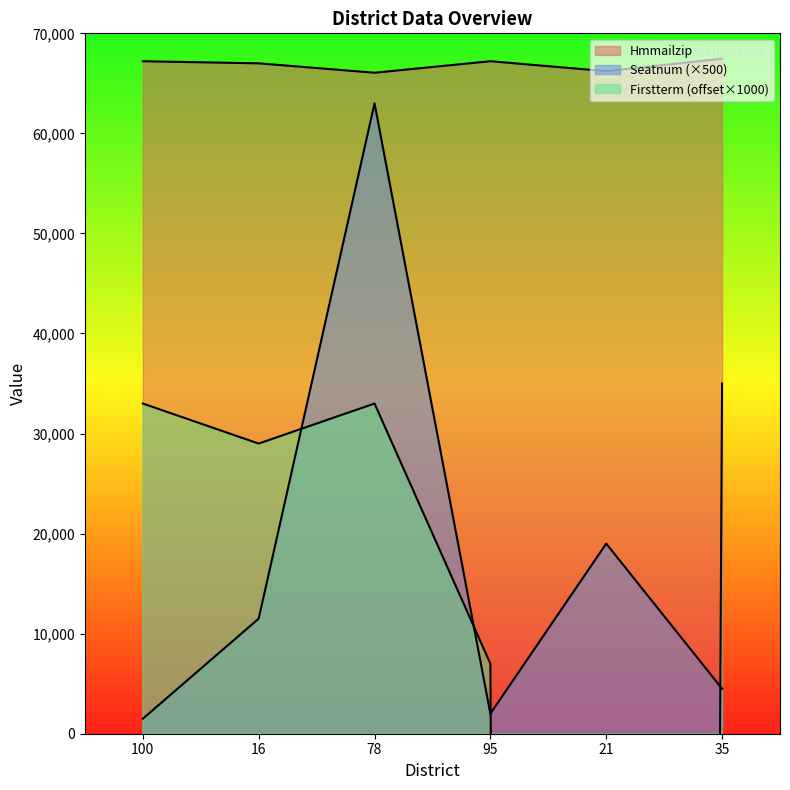

How many lines are shown in the chart?

3